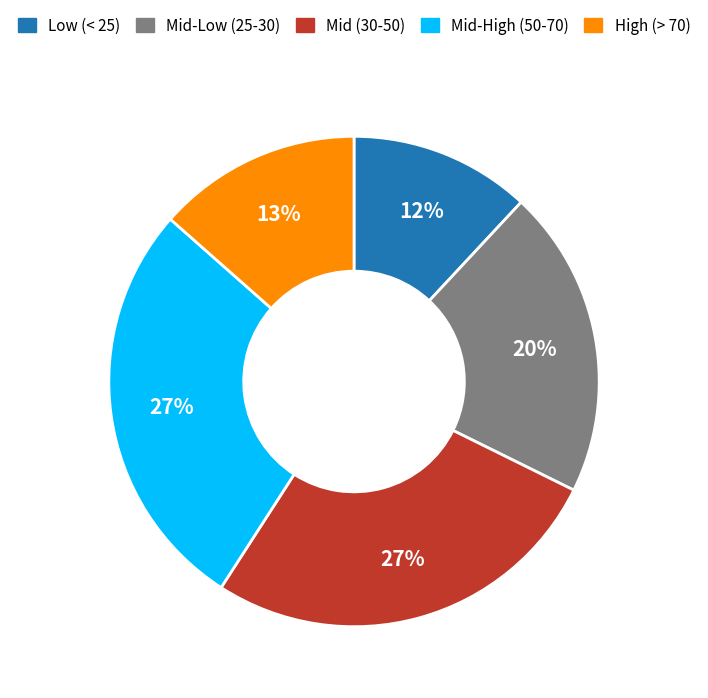

Which slice is the smallest?

Low (< 25)